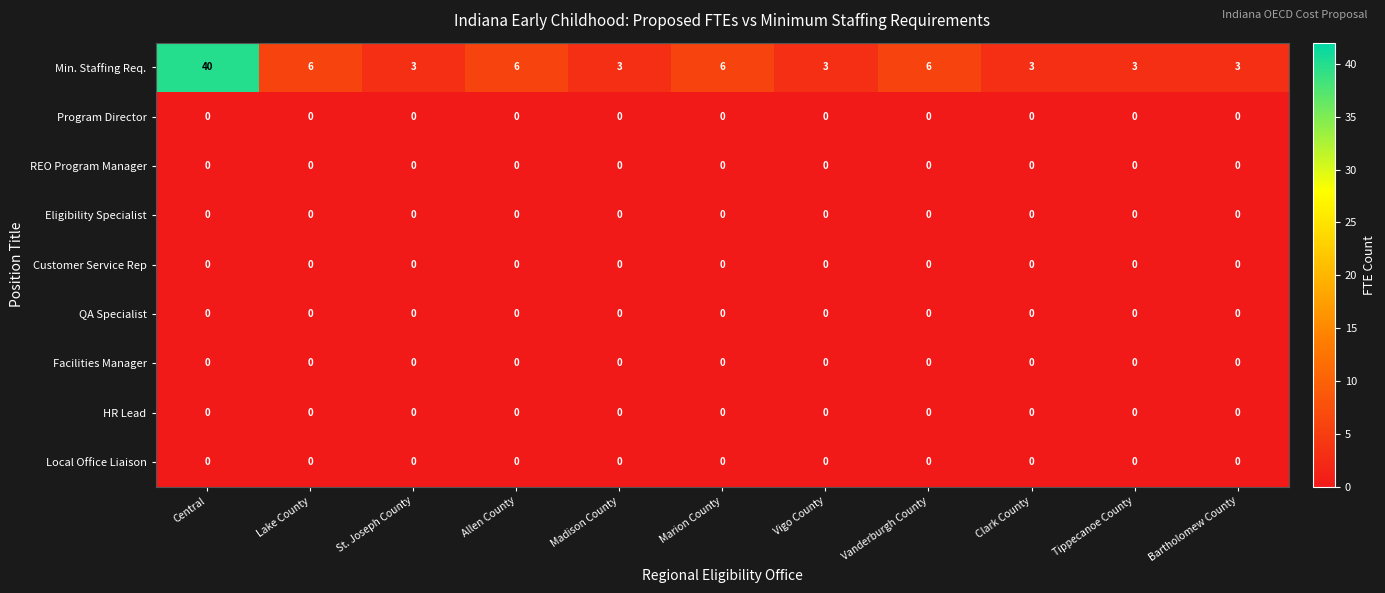

Is the value of REO Program Manager at Tippecanoe County greater than the value of Min. Staffing Req. at Bartholomew County?

No